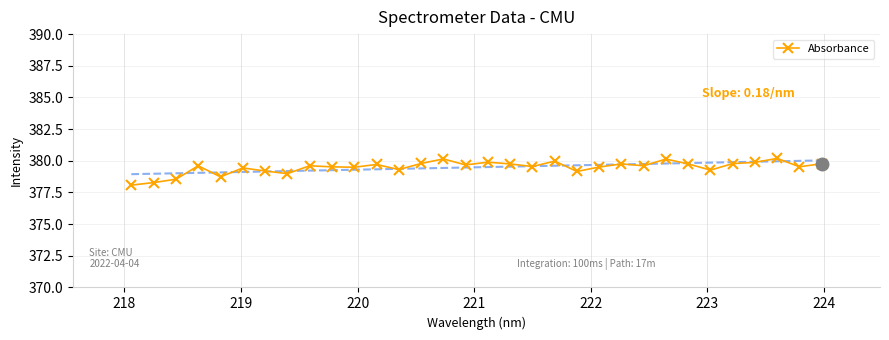

What is the value of the Absorbance point at the 4th from the left?

379.6